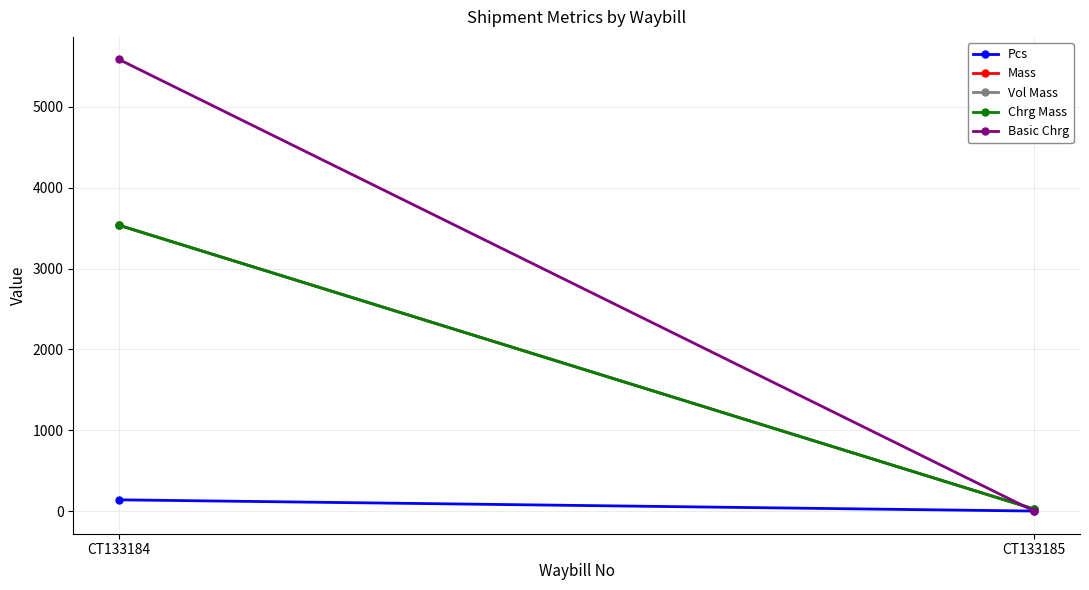

Where is Chrg Mass nearest to the value 1780?

CT133184